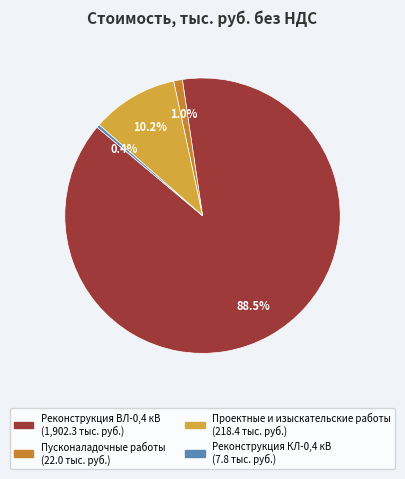

The Реконструкция КЛ-0,4 кВ slice represents 0% of the pie. True or false?

True